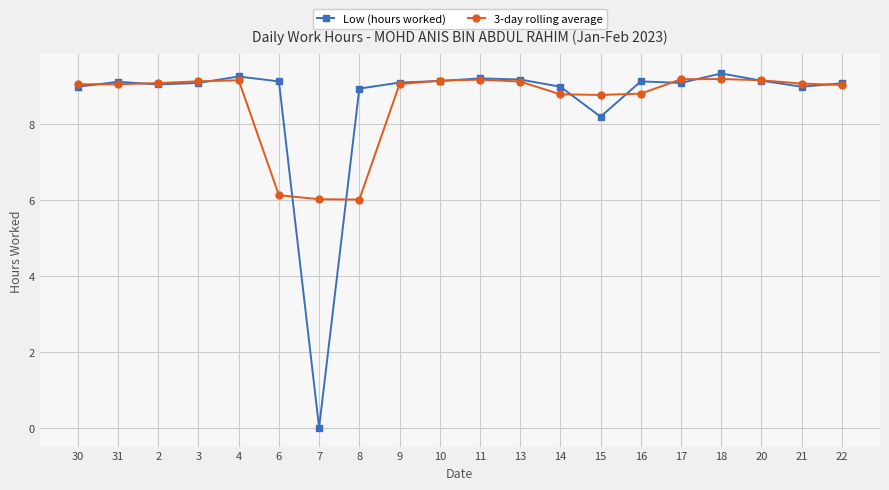

What is the maximum value shown in the chart?

9.3